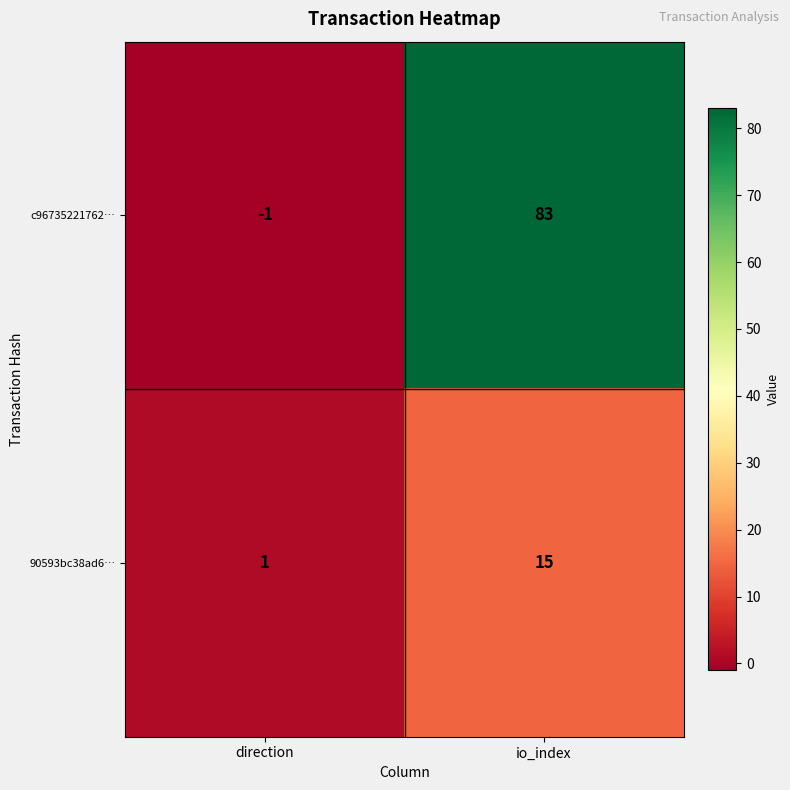

Reading left to right, extract all data points from this chart.

c96735221762…: -1	83
90593bc38ad6…: 1	15